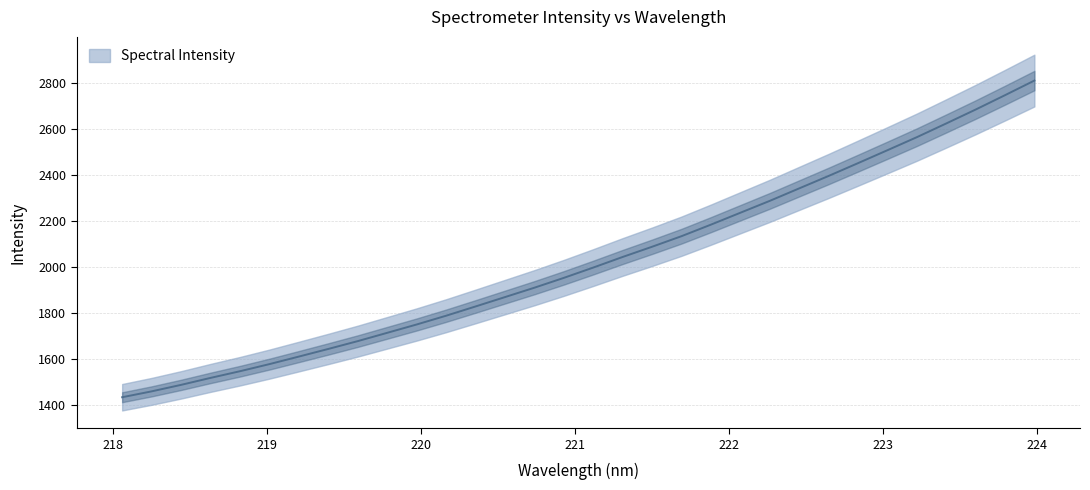

True or false: the data shows 1434.8 at 218.0596.

True